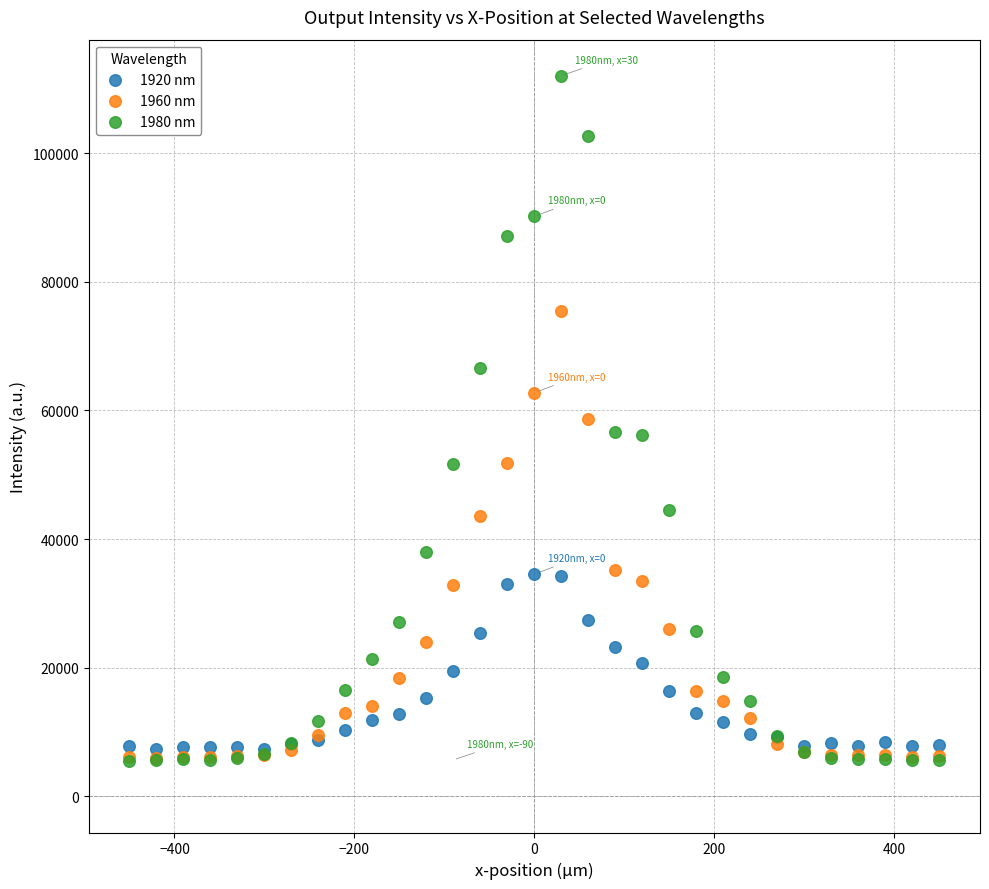

Which series contains the highest Y value?

1980 nm